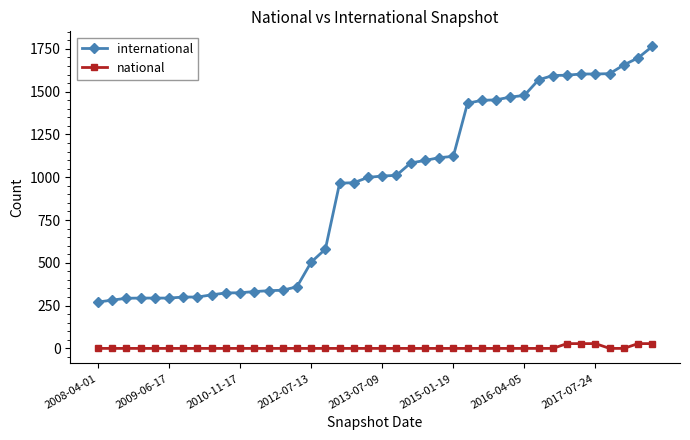

What is the maximum value shown in the chart?

1764